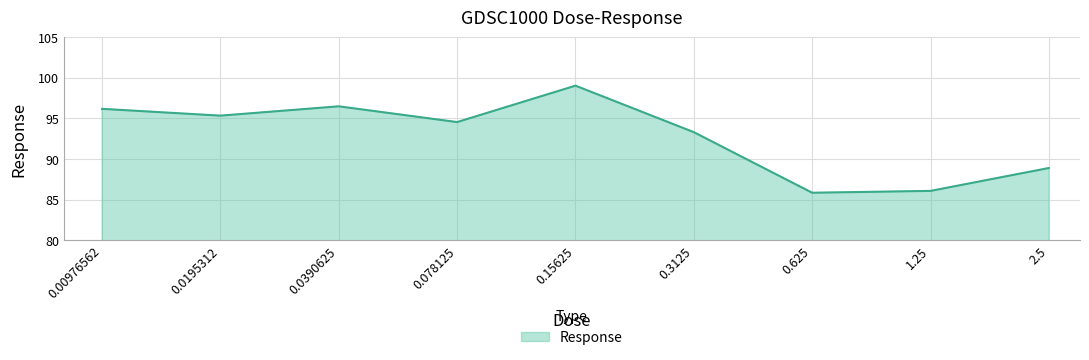

Reading left to right, extract all data points from this chart.

96.2	95.3	96.5	94.6	99.0	93.3	85.8	86.1	88.9